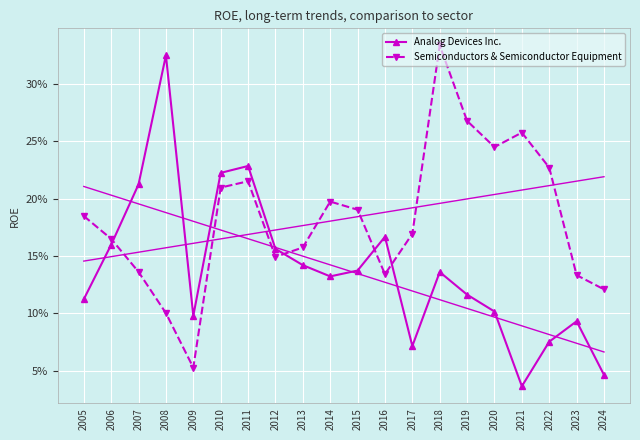

What is the total value across all series at 2019?

0.4